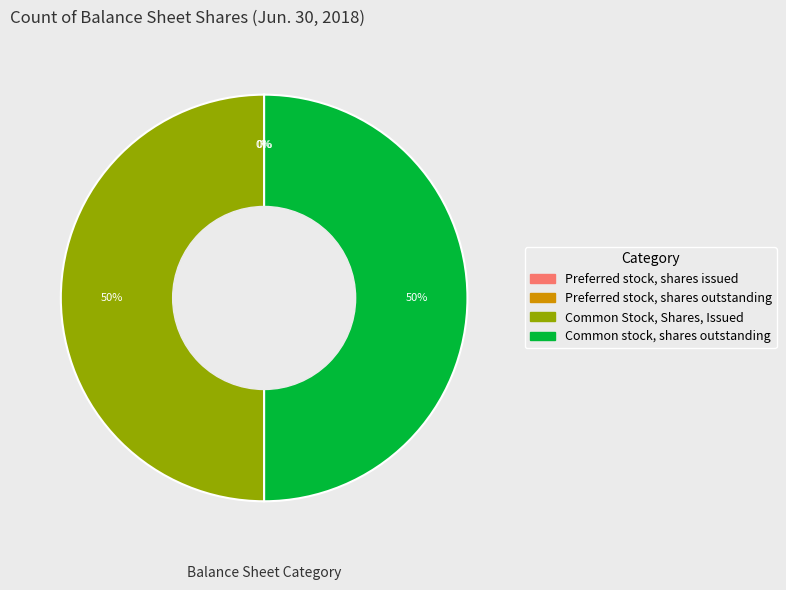

To the nearest percent, what is the average slice percentage?

25%